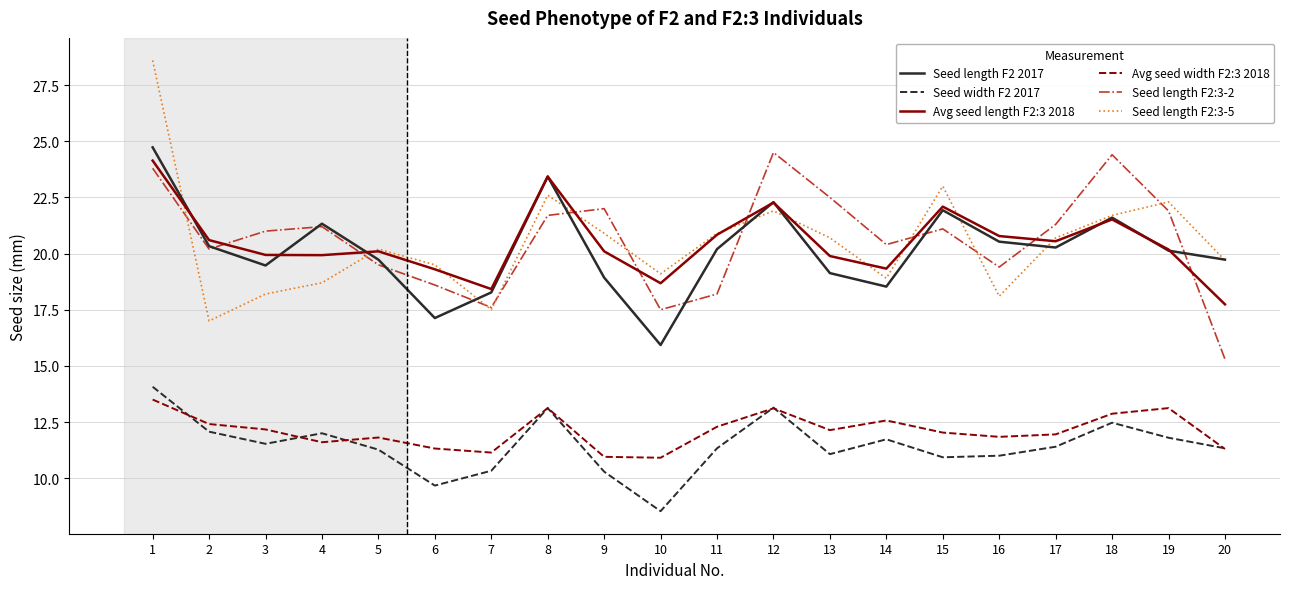

In Seed width F2 2017, how many points are higher than both neighbors (excluding endpoints)?

5